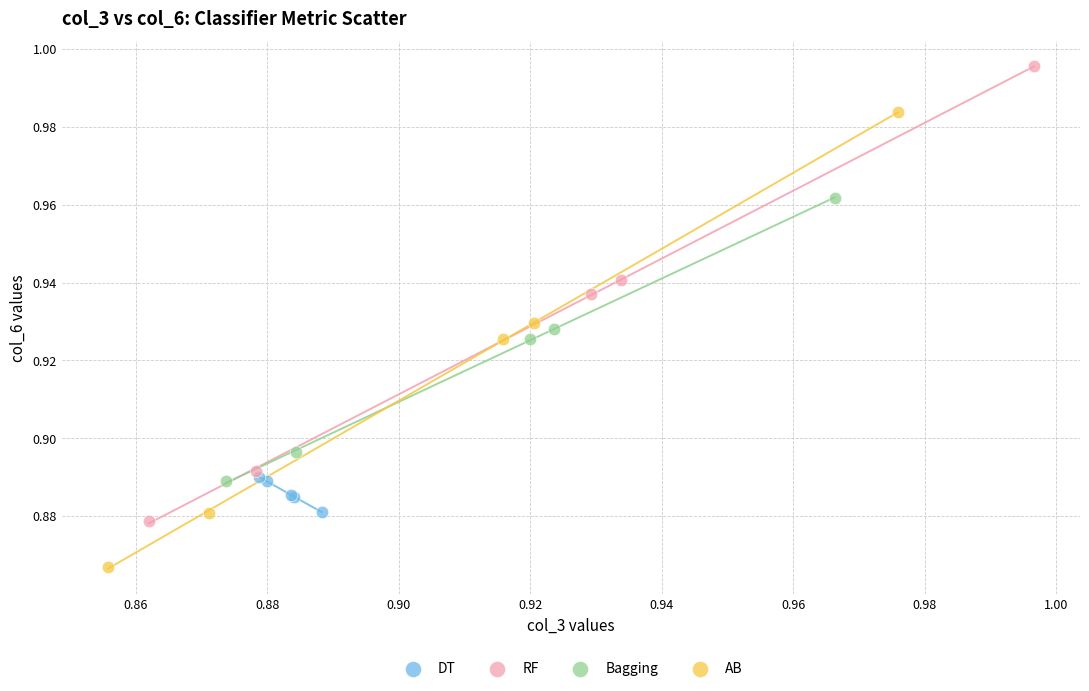

Which series contains the lowest Y value?

AB